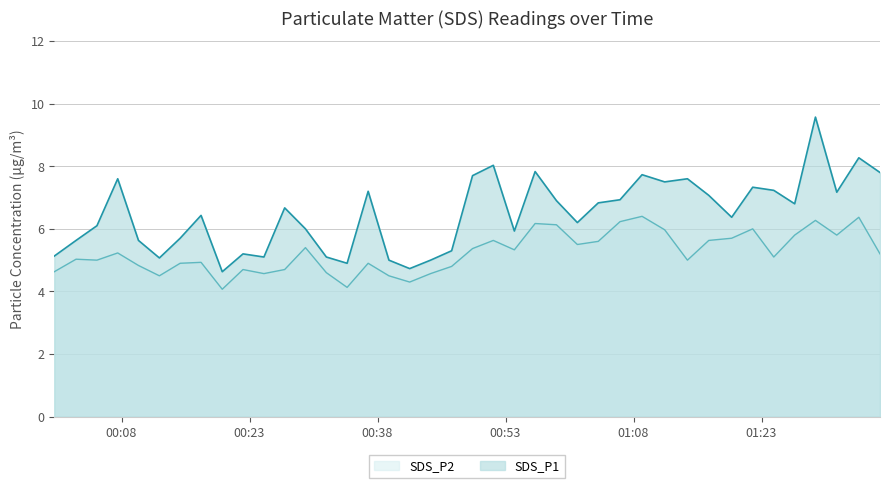

Count the number of categories in the chart.

40